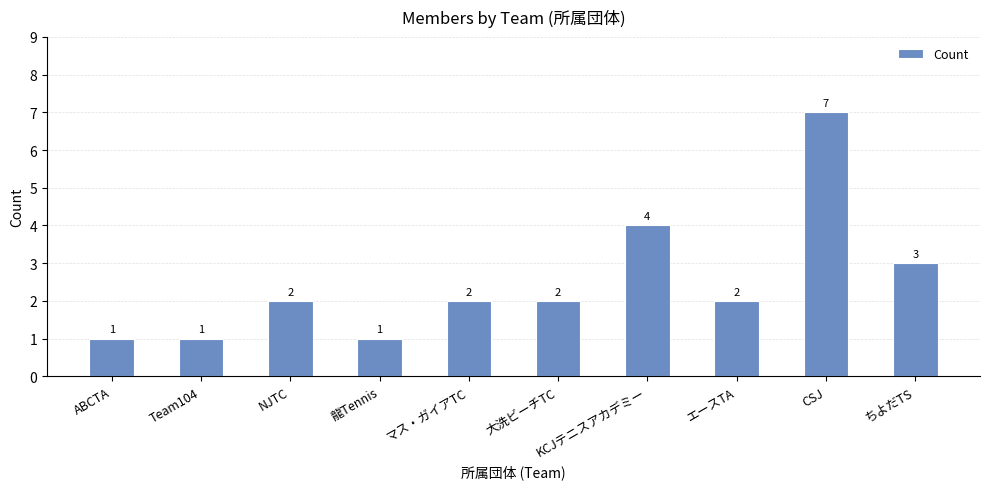

What is the label of the 4th bar from the right?

KCJテニスアカデミー